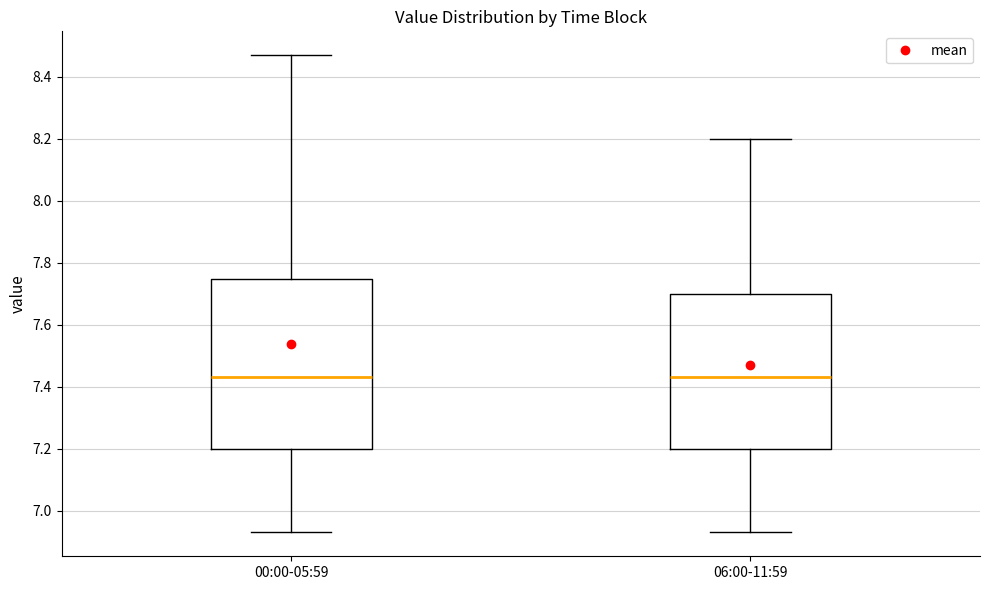

Where does the lower whisker of the box for 06:00-11:59 end on the y-axis? The values are not printed on the chart, so give them approximately, as read against the axis.

6.94